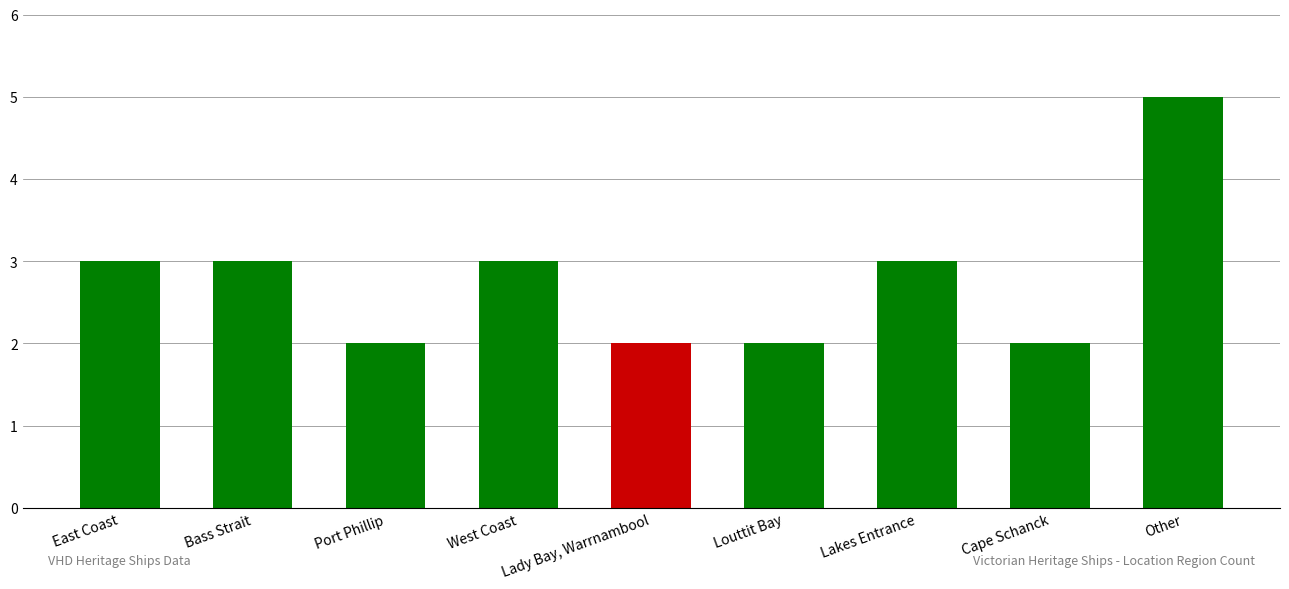

What is the maximum value shown in the chart?

5